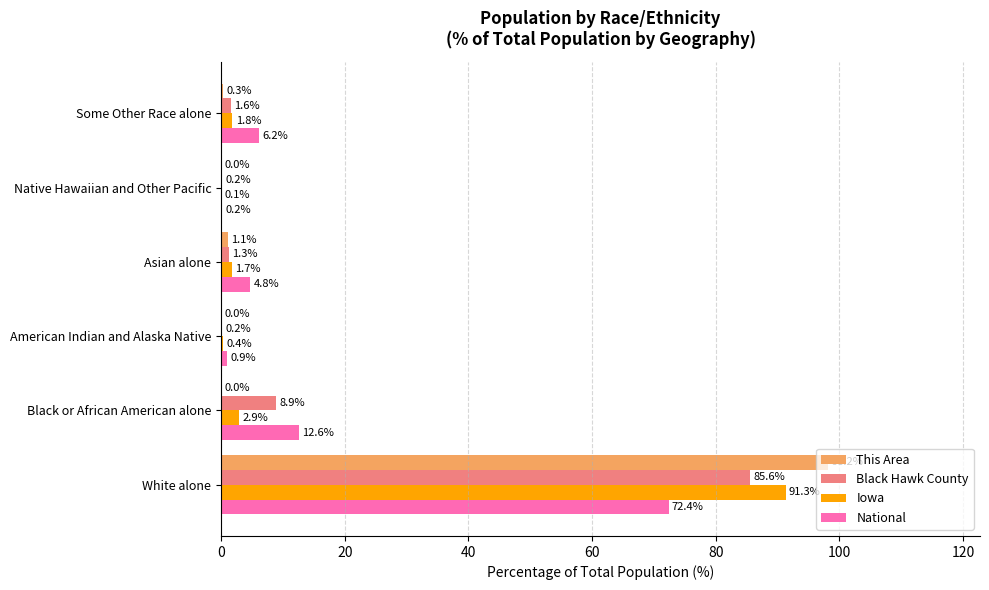

What is the sum of all This Area values?

99.7